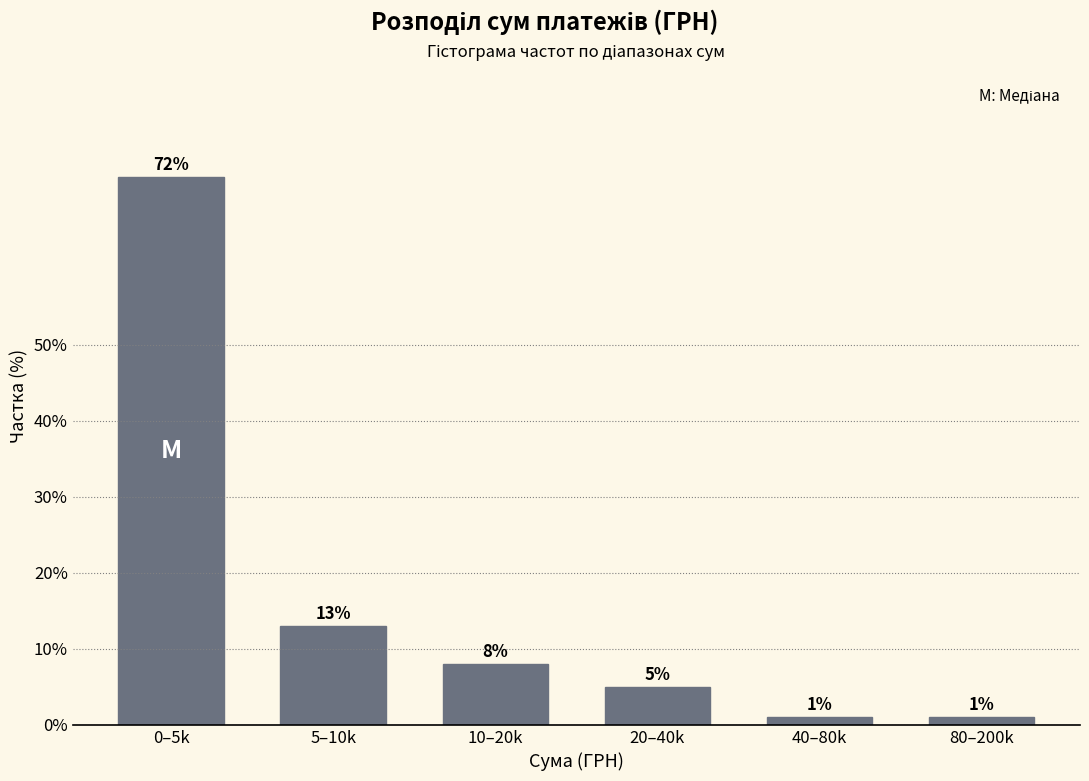

Reading right to left, list all the values displayed in this chart.

1	1	5	8	13	72